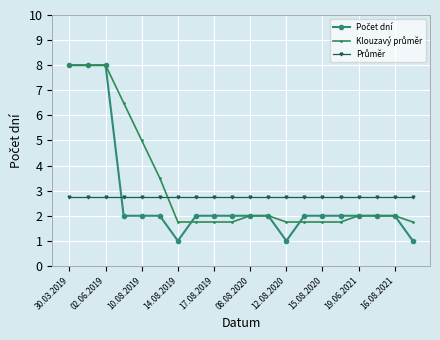

What is the maximum value shown in the chart?

8.0